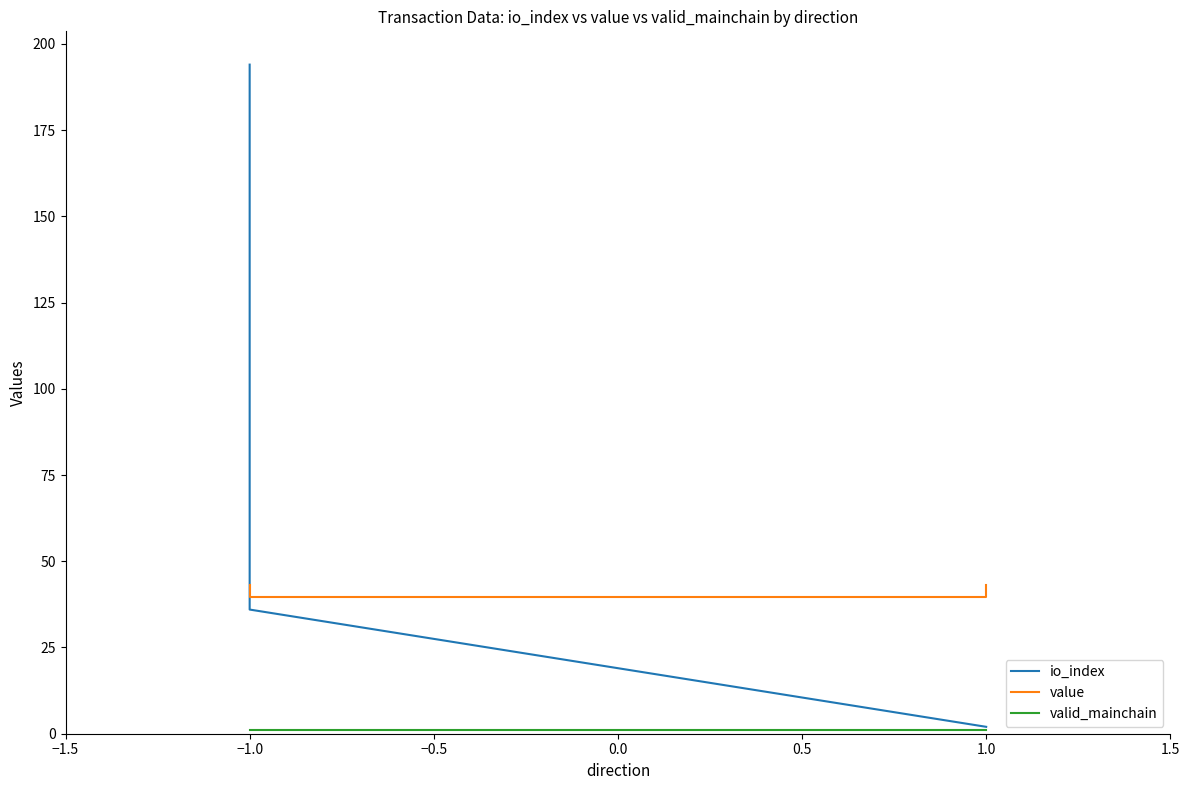

What is the total value across all series at 1.0?

42.6